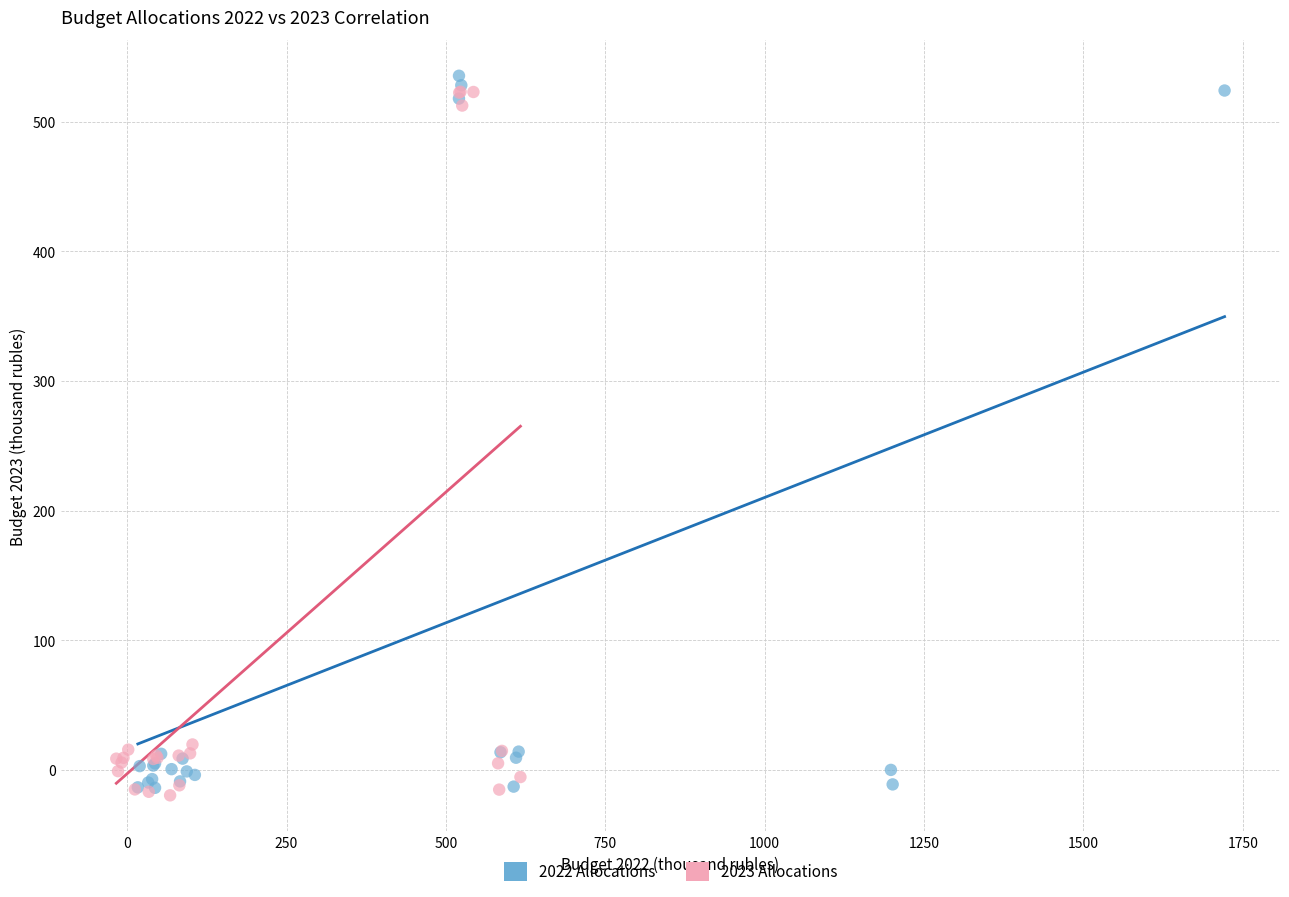

Which series contains the highest Y value?

2022 Allocations